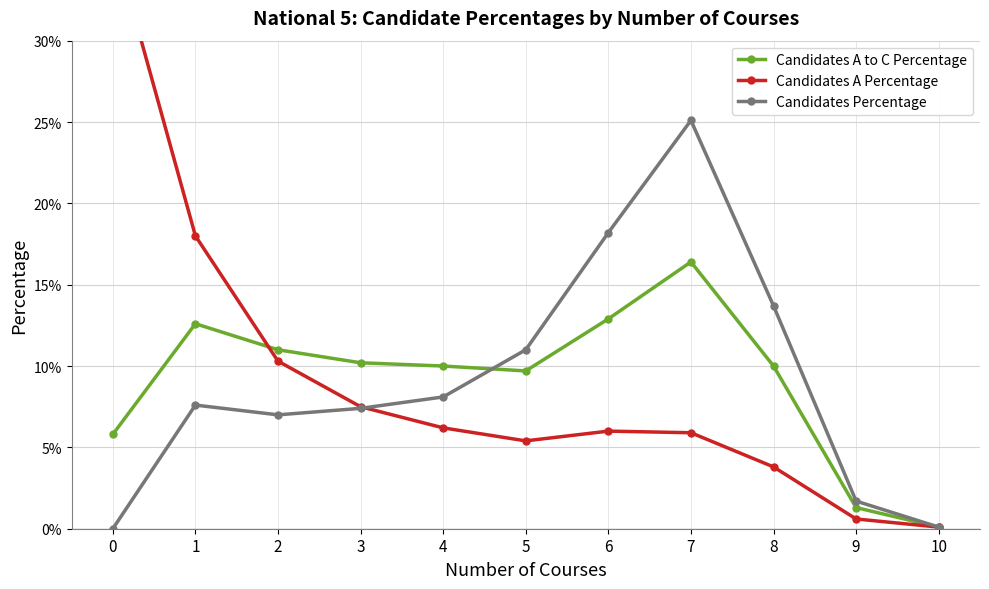

At which label does Candidates Percentage reach its peak?

7